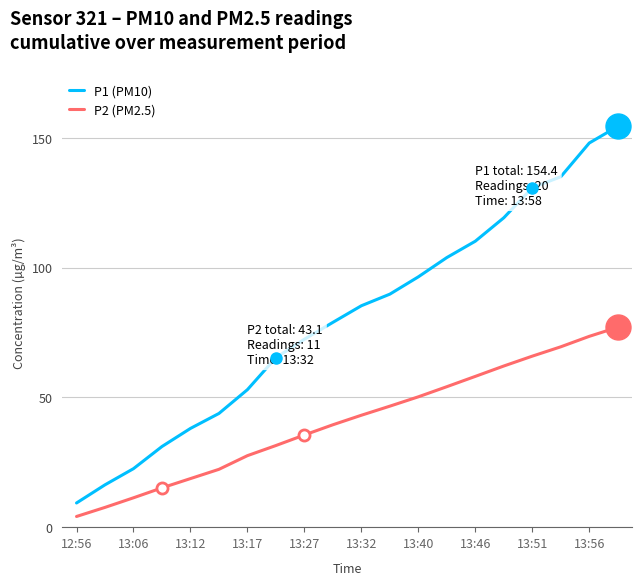

True or false: P2 (PM2.5) and P1 (PM10) intersect in this chart.

False